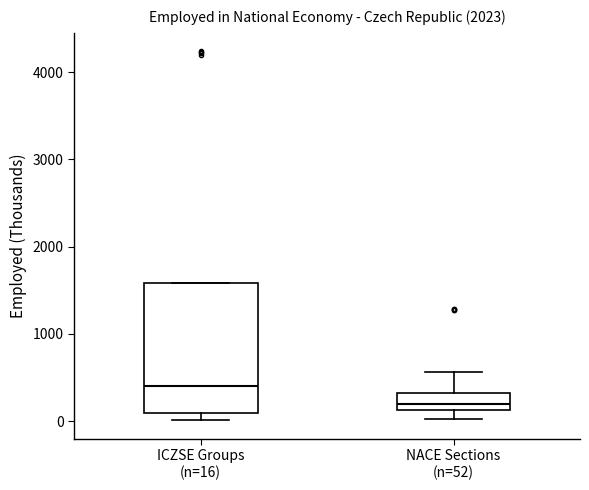

Reading left to right, read every box against the y-axis: the position of its median line, the range the box covers, and the ends of its whiskers. The values are not printed on the chart, so give them approximately, as read against the axis.

ICZSE Groups (n=16): median 400, box 100 to 1600, whiskers 0 to 1600
NACE Sections (n=52): median 200, box 100 to 300, whiskers 0 to 600